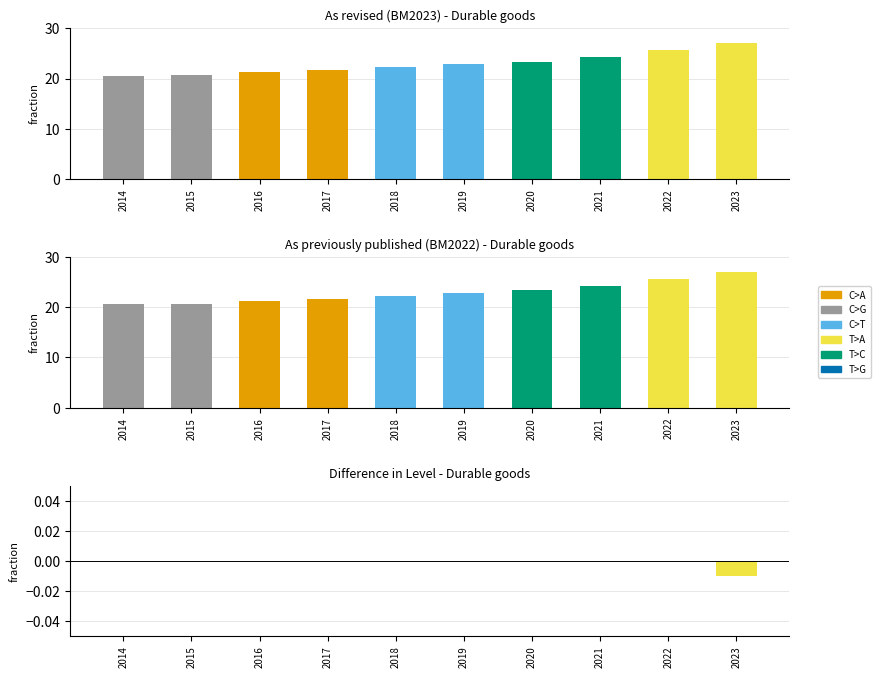

The value of Difference at 2020 is -0.0. True or false?

False